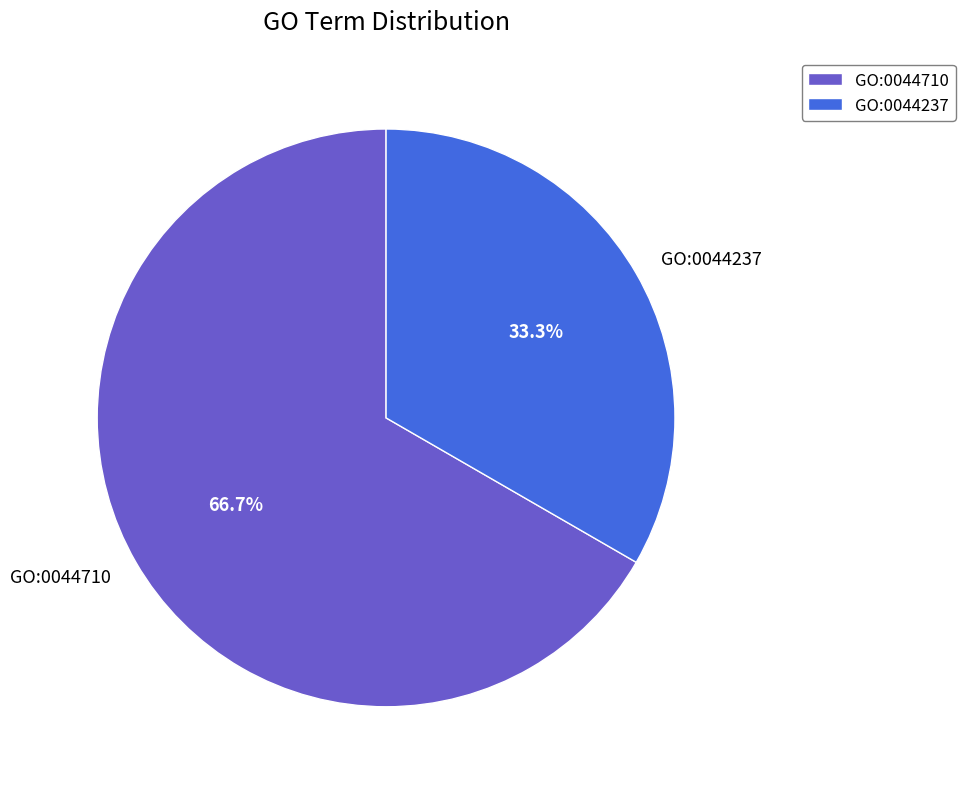

The GO:0044237 slice represents 33% of the pie. True or false?

True